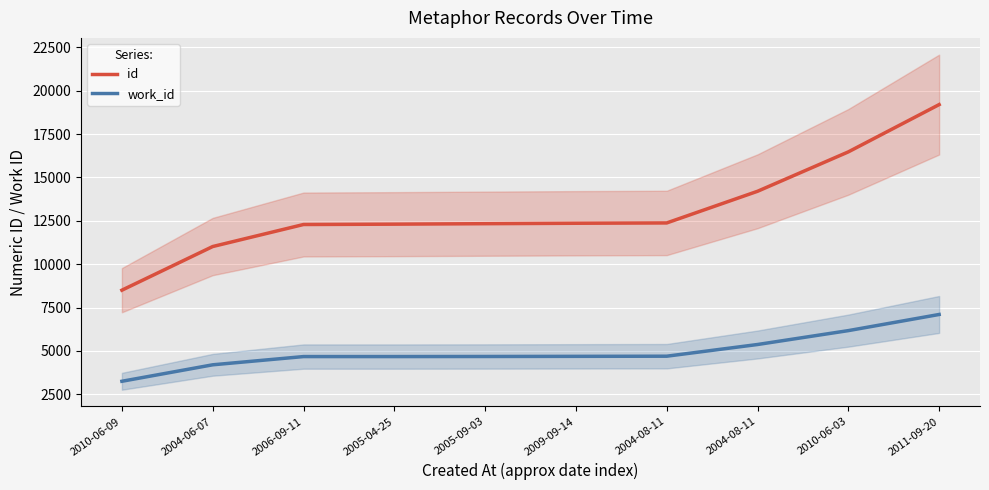

True or false: work_id has a value of 4675.7 at 2005-09-03.

True